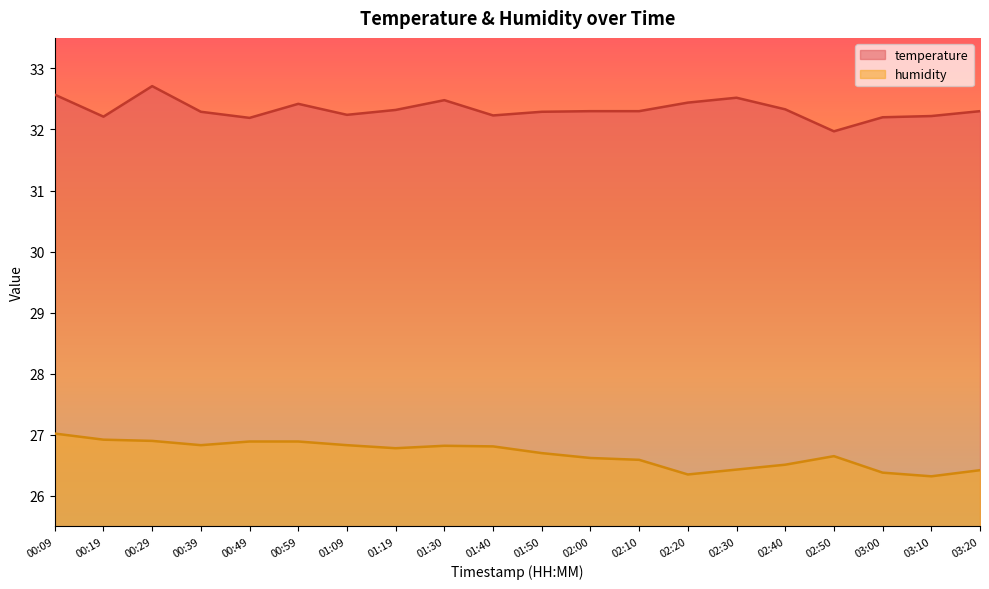

At how many categories does at least one series exceed 29?

20